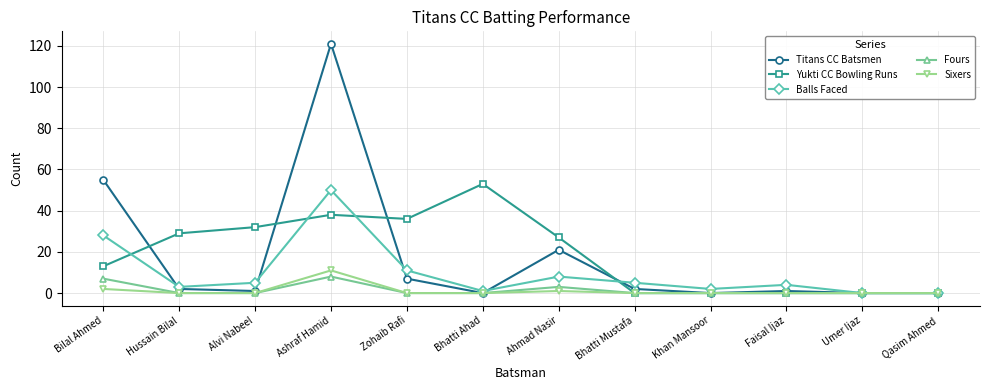

Is the value of Titans CC Batsmen at Zohaib Rafi greater than the value of Balls Faced at Bilal Ahmed?

No